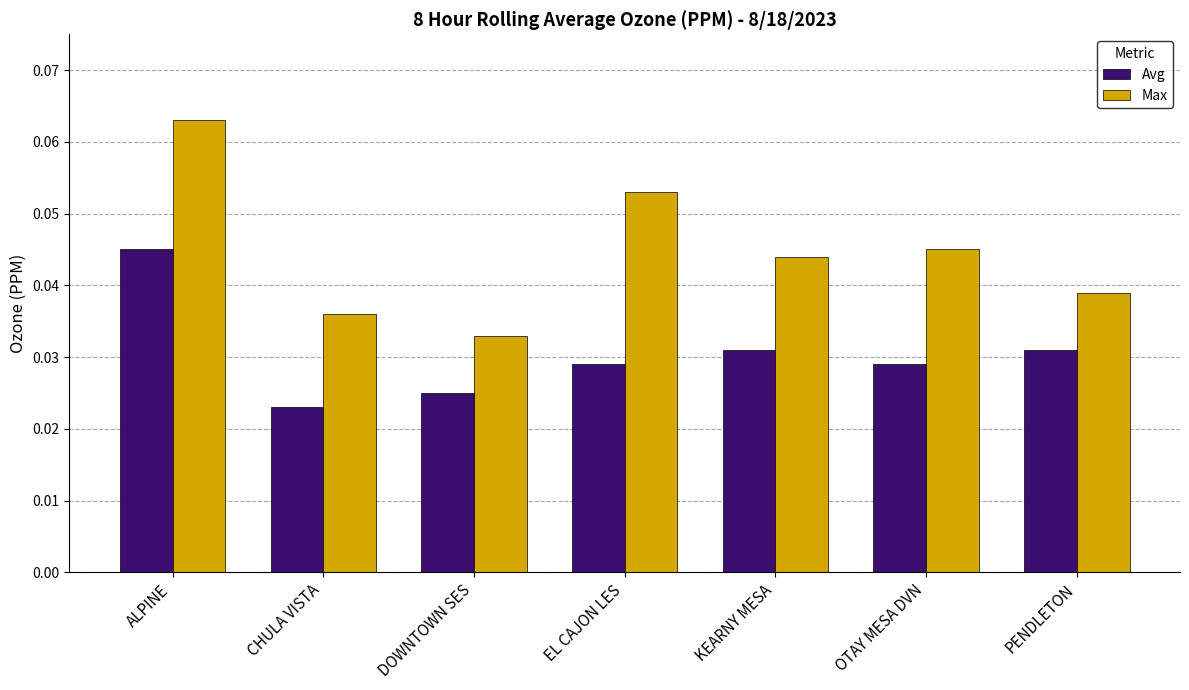

At which label is Avg closest to 0?

CHULA VISTA